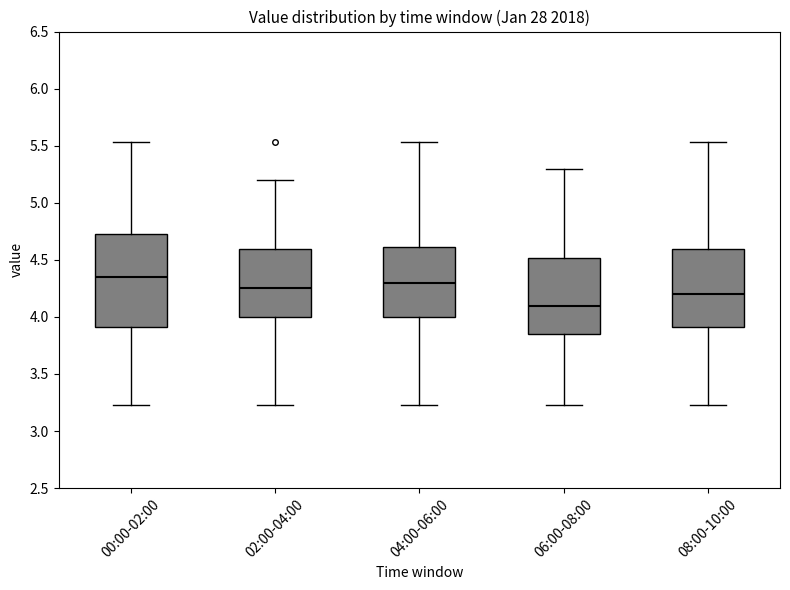

Where is the lower edge of the box for 08:00-10:00 on the y-axis? The values are not printed on the chart, so give them approximately, as read against the axis.

3.90